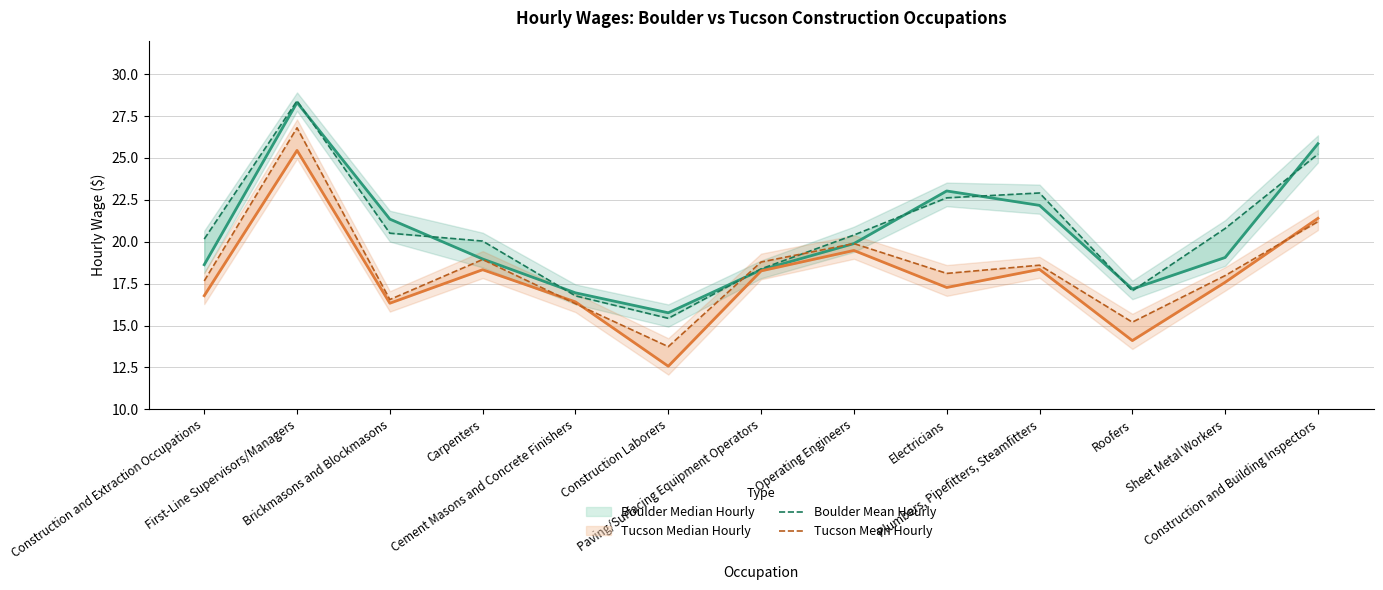

What is the total value across all series at Operating Engineers?

79.7